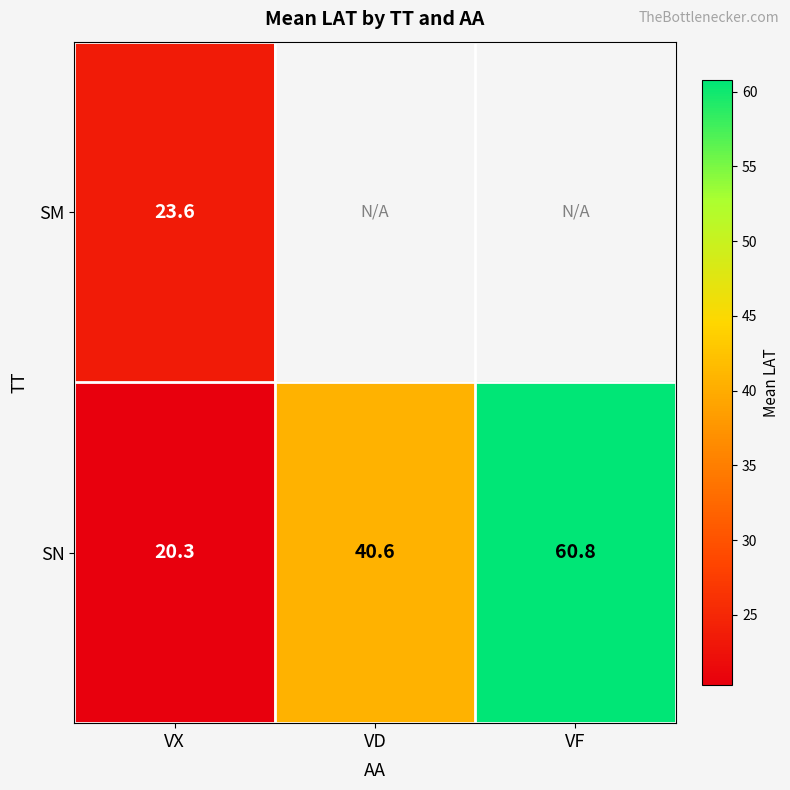

Which category has the highest value in the SN series?

VF